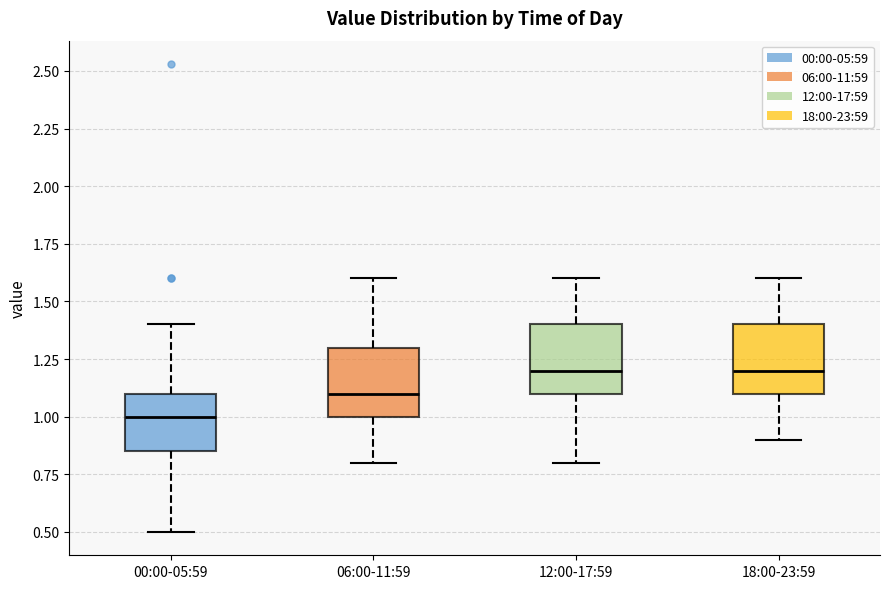

Reading left to right, read every box against the y-axis: the position of its median line, the range the box covers, and the ends of its whiskers. The values are not printed on the chart, so give them approximately, as read against the axis.

00:00-05:59: median 1.00, box 0.85 to 1.10, whiskers 0.50 to 1.40
06:00-11:59: median 1.10, box 1.00 to 1.30, whiskers 0.80 to 1.60
12:00-17:59: median 1.20, box 1.10 to 1.40, whiskers 0.80 to 1.60
18:00-23:59: median 1.20, box 1.10 to 1.40, whiskers 0.90 to 1.60